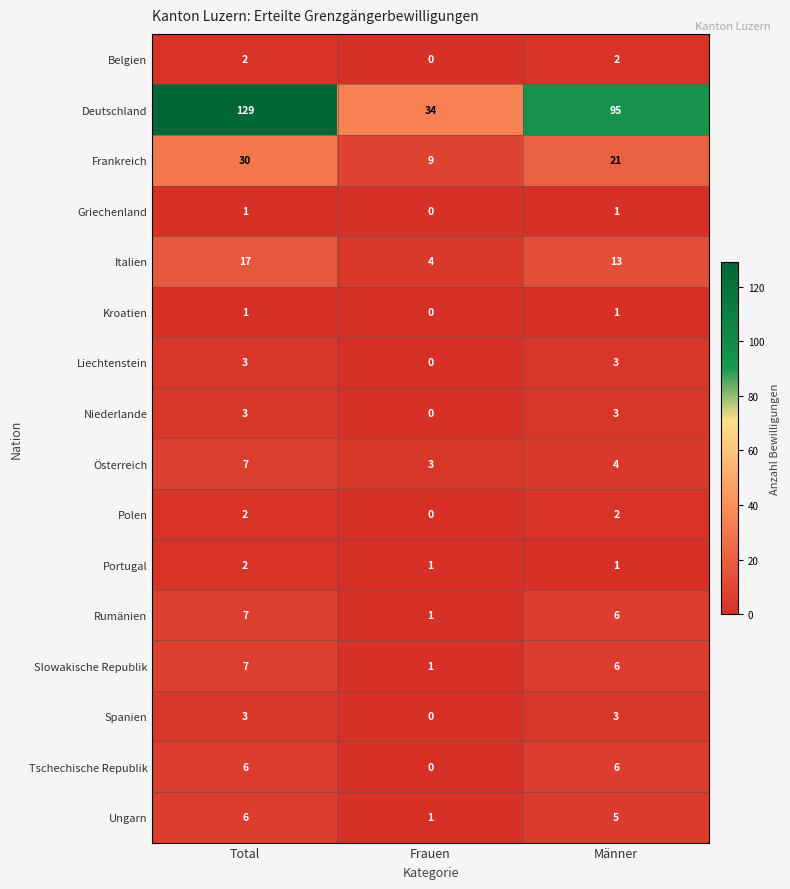

How many Italien values are between 4 and 17?

3